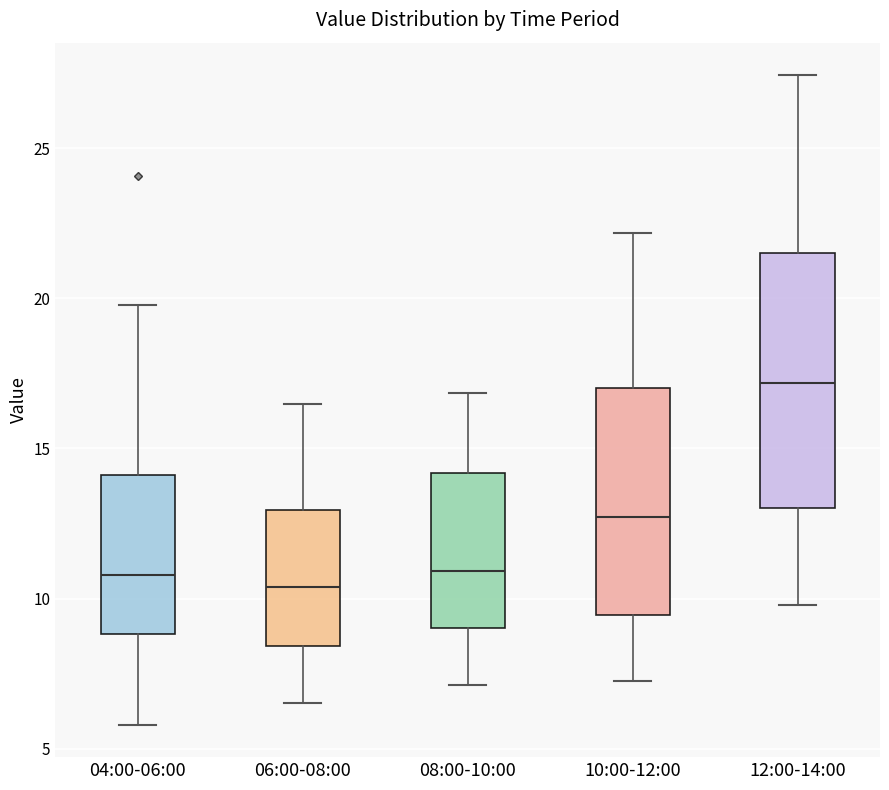

Comparing the boxes themselves (not the whiskers), which one is the tallest?

12:00-14:00